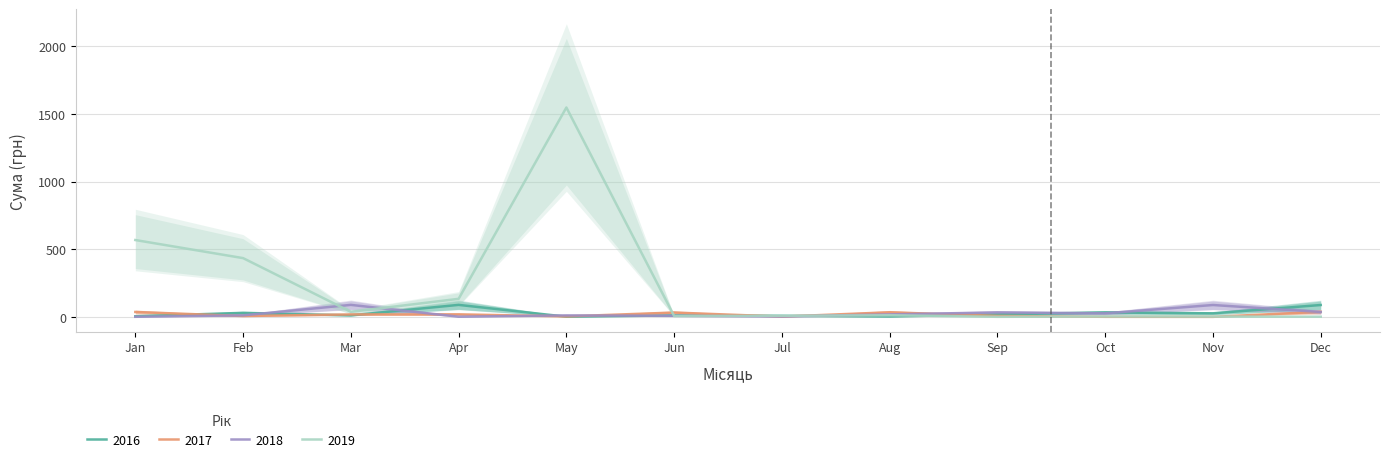

Reading left to right, extract all data points from this chart.

2016: 5.2	30.3	11.9	89.2	1.9	11.5	8.3	3.4	19.1	33.5	26.9	88.2
2017: 36.8	6.8	18.7	19.3	4.1	32.5	2.7	34.4	7.6	1.1	0.8	38.0
2018: 1.3	11.9	89.2	1.9	11.5	8.3	3.4	19.1	33.5	26.9	88.2	36.8
2019: 568.0	434.4	37.9	133.8	1546.6	6.9	8.4	12.6	1.2	3.5	2.9	1.8